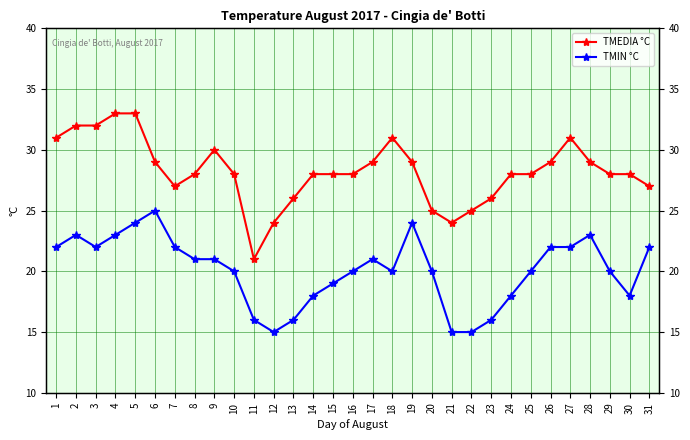

Where is the first local minimum for TMIN °C?

3